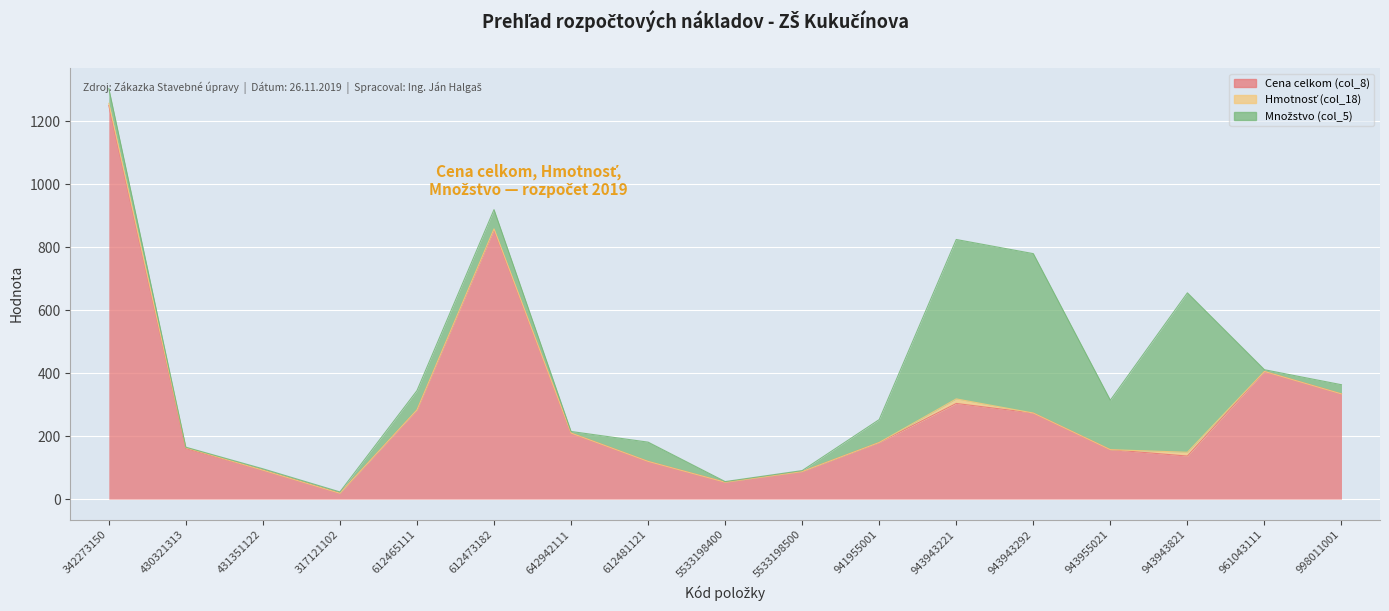

What is the label of the 3rd point from the left?

431351122